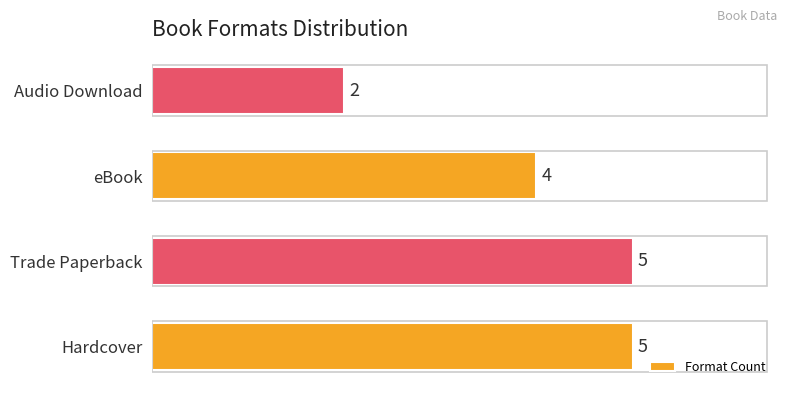

What is the difference between the maximum and minimum values?

3